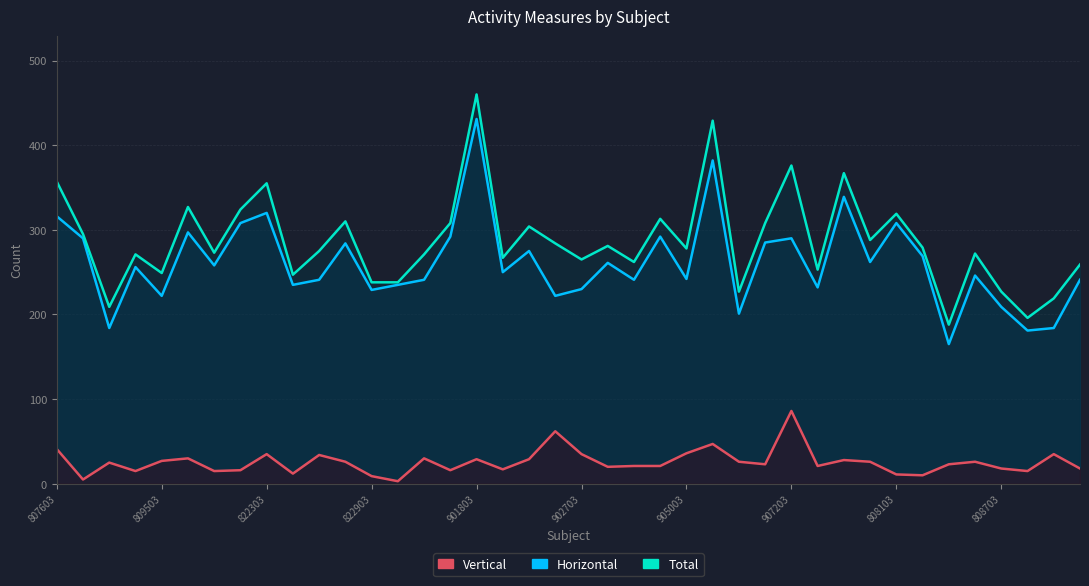

Is the value of Vertical at 10 greater than the value of Horizontal at 30?

No